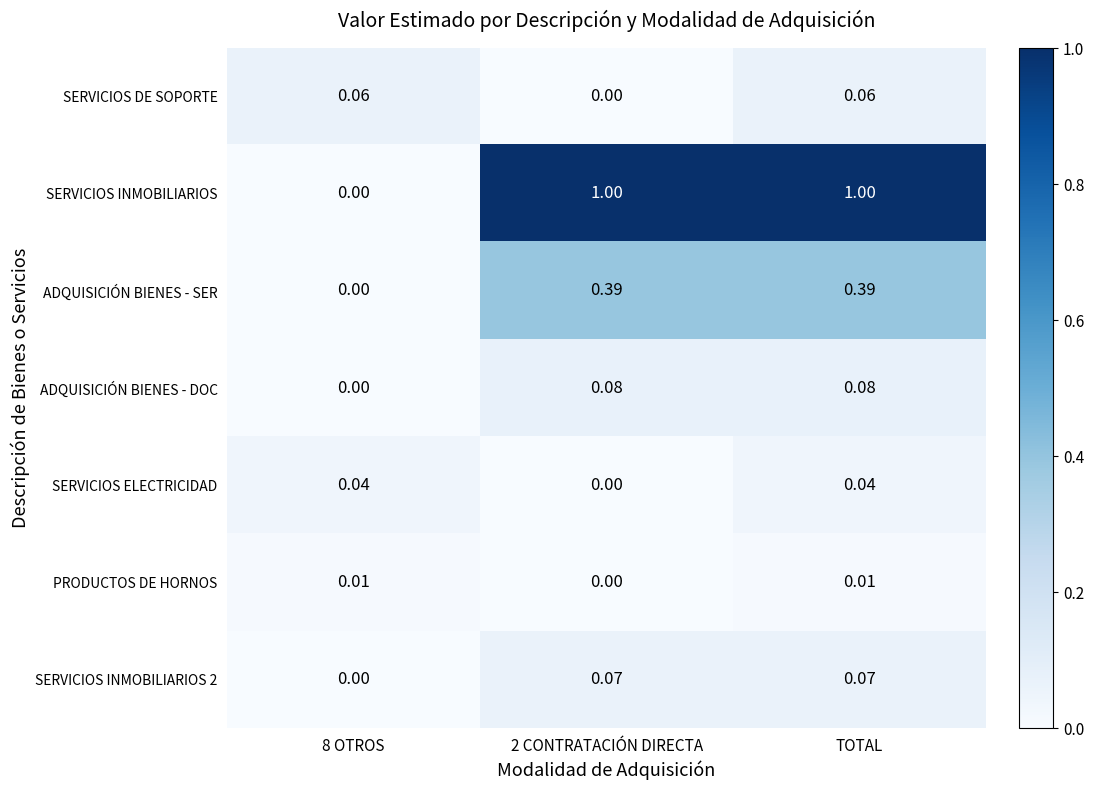

At which category is the sum across all series the highest?

TOTAL